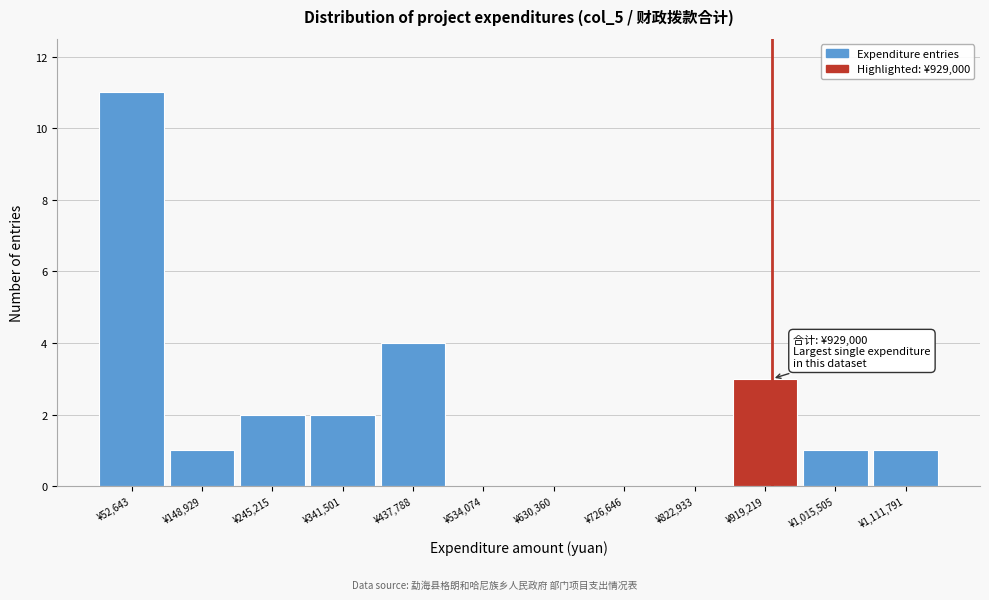

Over which range of the x-axis is the bar tallest?

0 to 100000